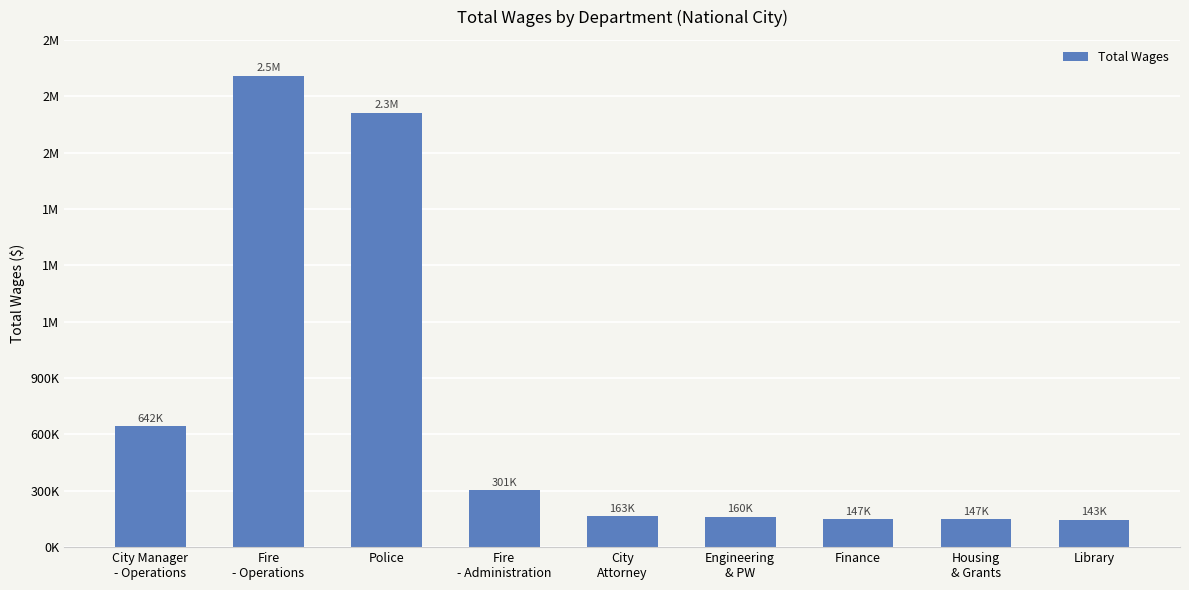

Are the bars horizontal?

No